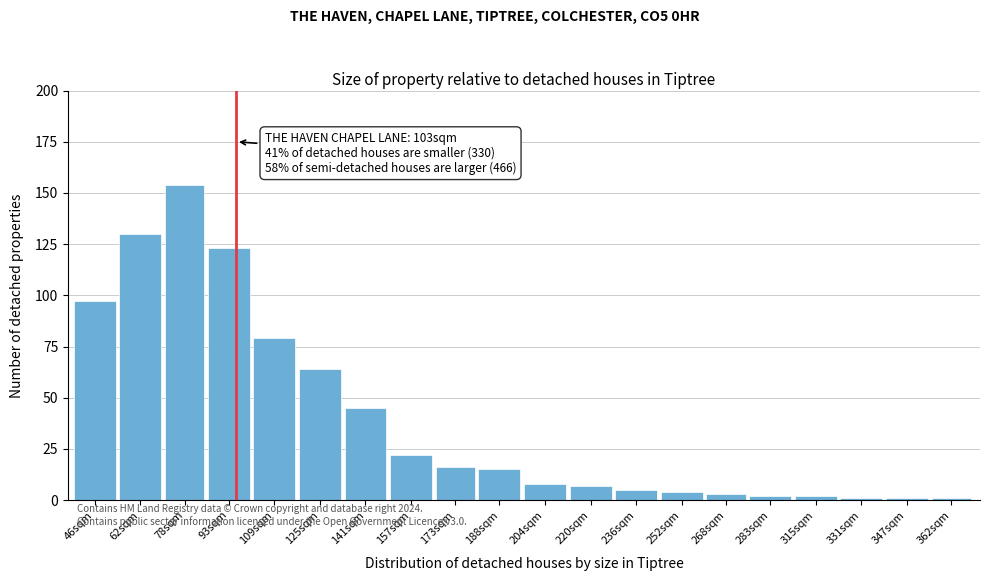

Reading right to left, transcribe all the data shown in this chart.

362sqm=1	347sqm=1	331sqm=1	315sqm=2	283sqm=2	268sqm=3	252sqm=4	236sqm=5	220sqm=7	204sqm=8	188sqm=15	173sqm=16	157sqm=22	141sqm=45	125sqm=64	109sqm=79	93sqm=123	78sqm=154	62sqm=130	46sqm=97